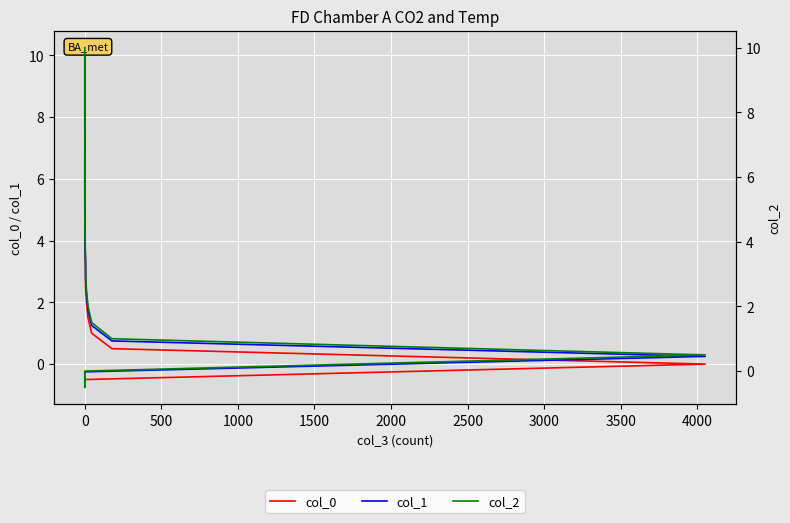

What is the value of the col_1 point at the 18th from the left?

7.8